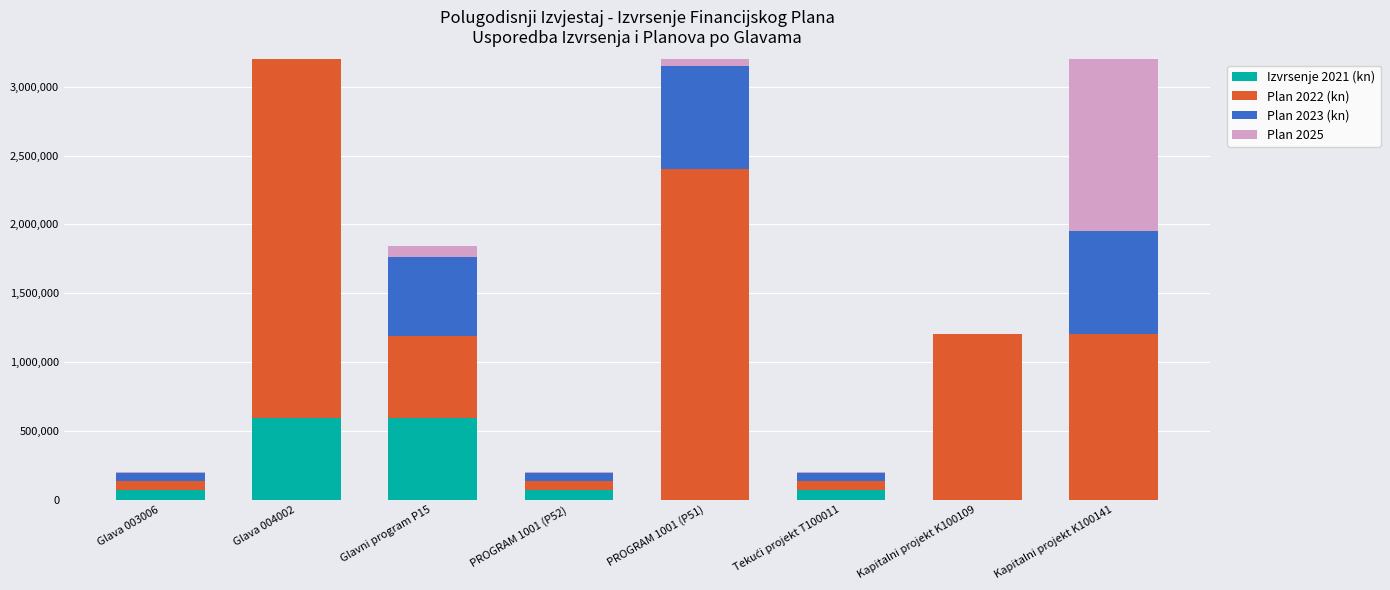

What are all the series names shown in the legend?

Izvrsenje 2021 (kn), Plan 2022 (kn), Plan 2023 (kn), Plan 2025